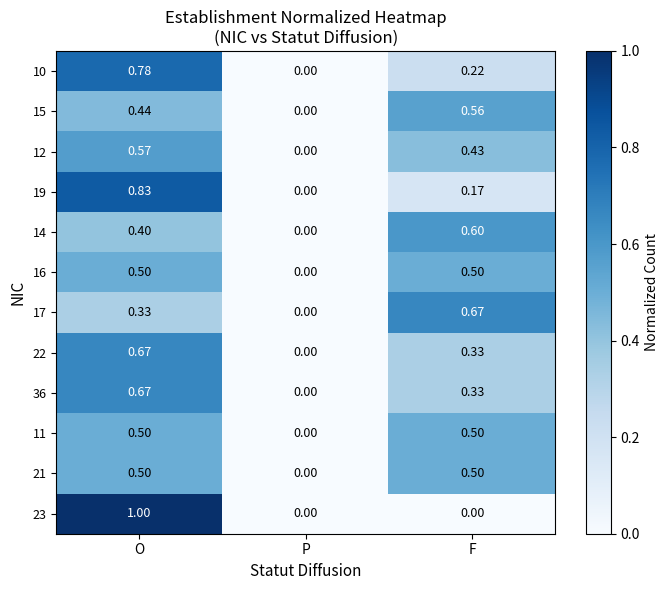

Rank the categories by 15 value from lowest to highest.

P, O, F